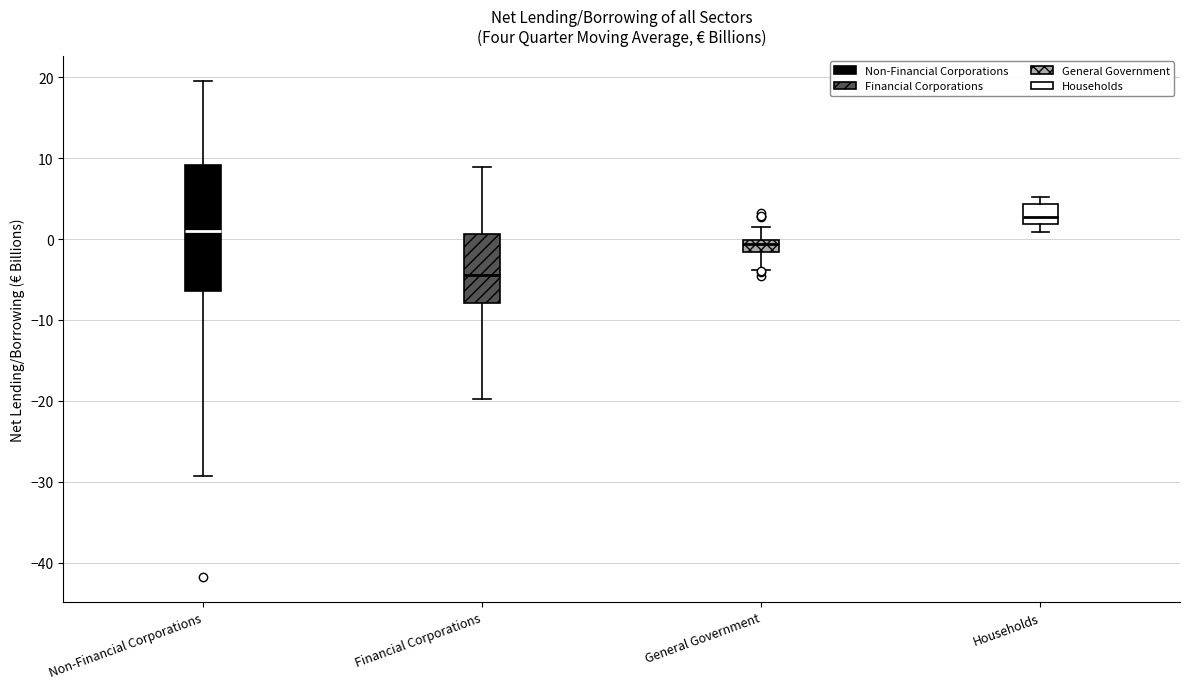

Where does the lower whisker of the box for Households end on the y-axis? The values are not printed on the chart, so give them approximately, as read against the axis.

1